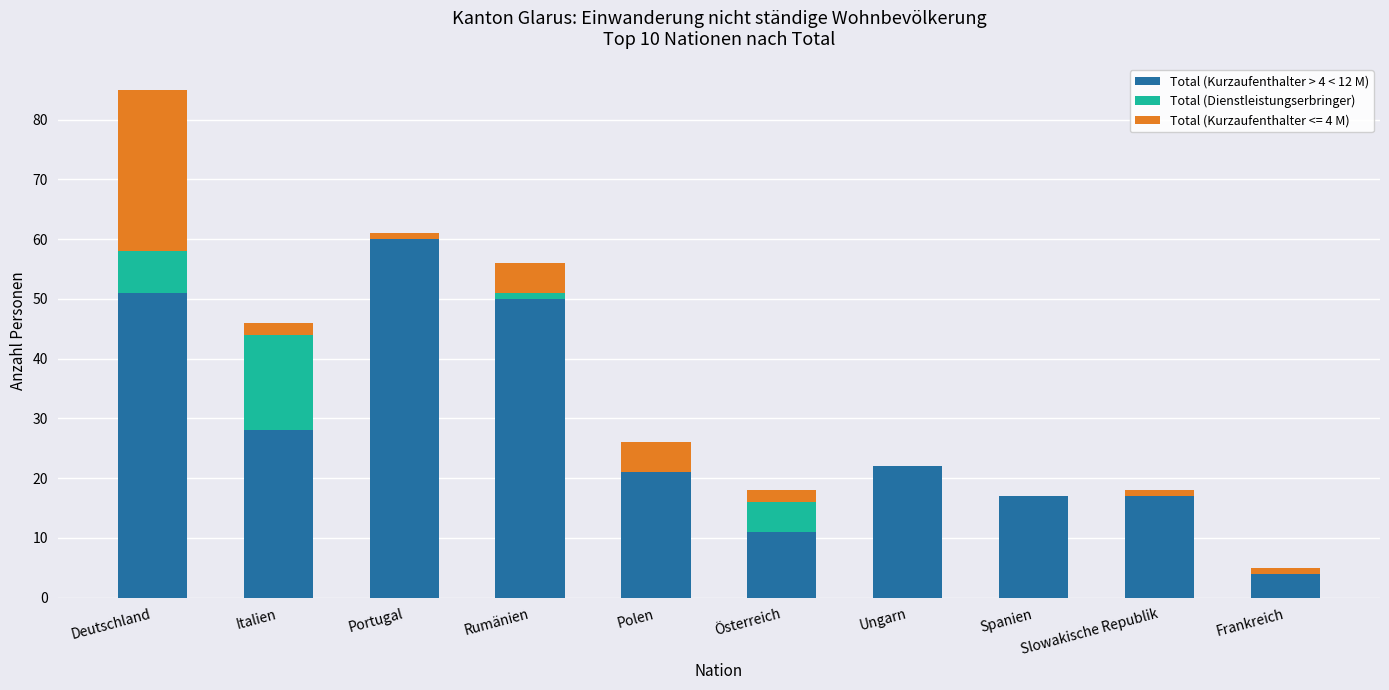

What is the total value across all series at Italien?

46